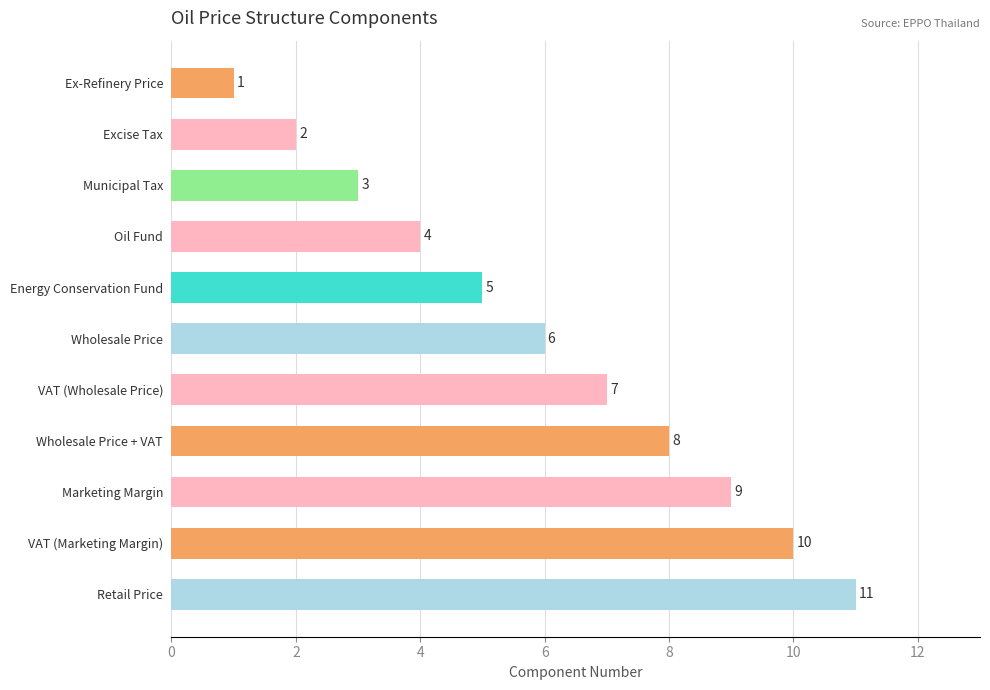

How many bars are there in total?

11